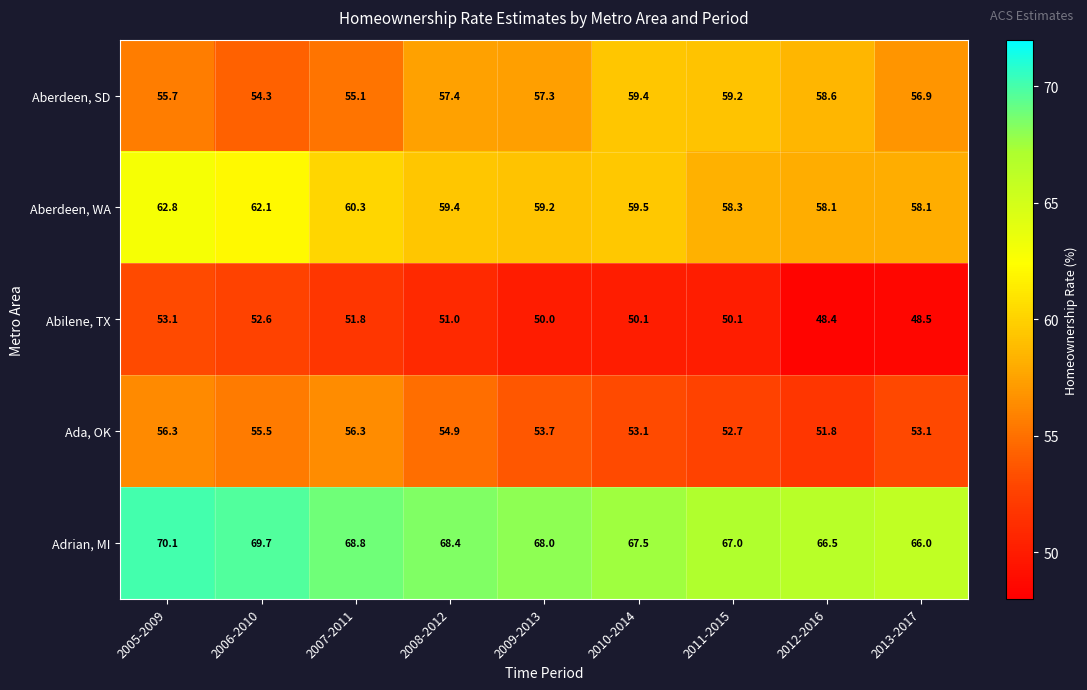

Which series changed the most between 2007-2011 and 2012-2016?

Ada, OK